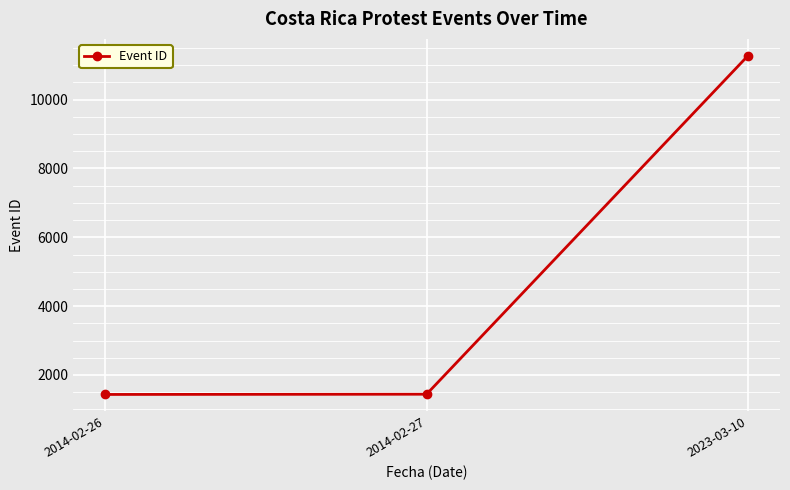

What position from the left is 2014-02-27?

2